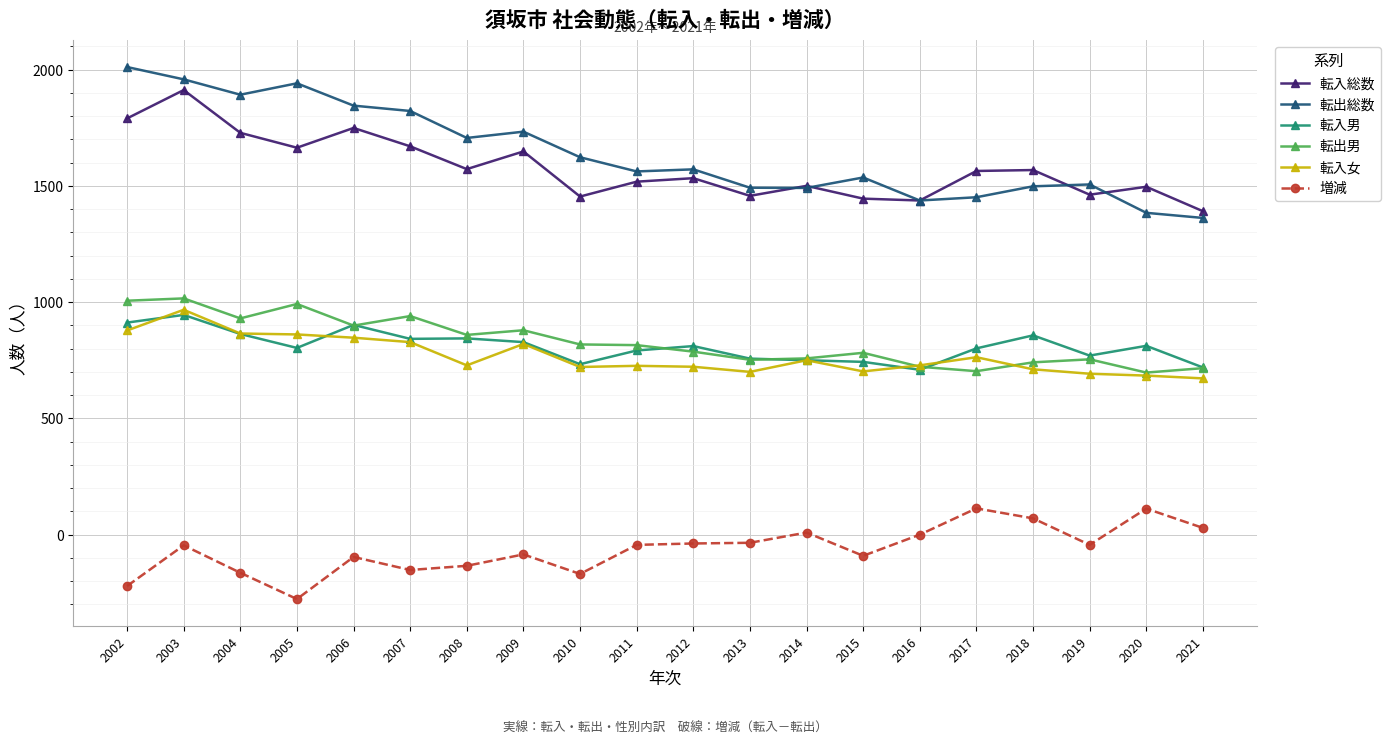

True or false: 転出総数 and 転出男 cross at least once.

False